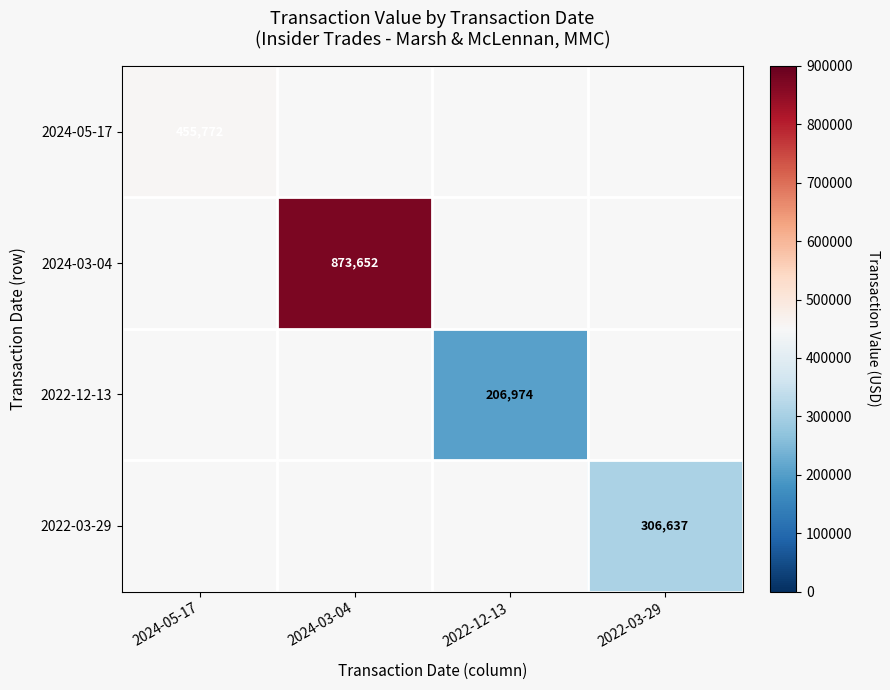

What is the greatest value displayed?

873652.0